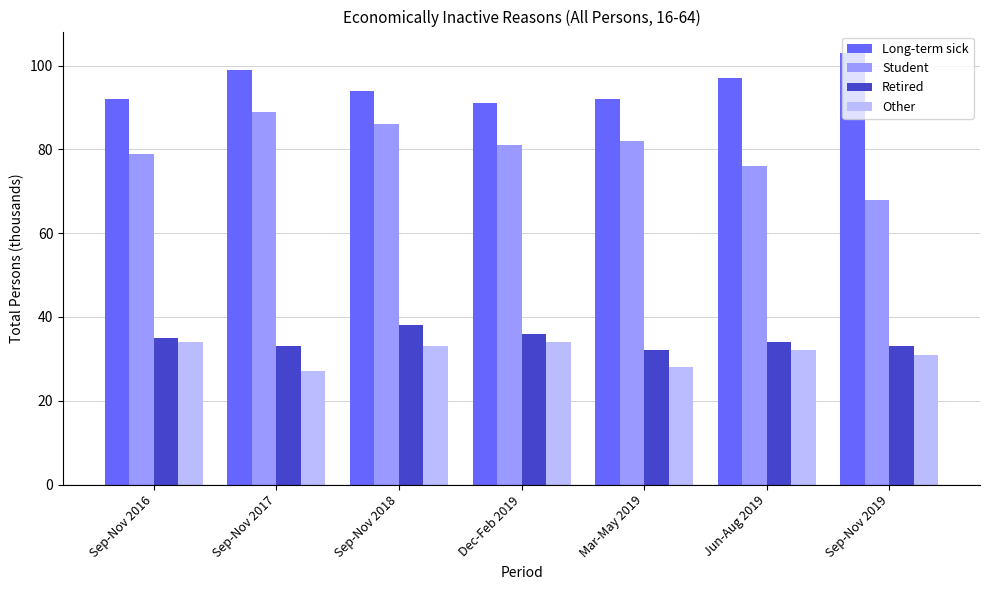

At which label does Retired first exceed 34?

Sep-Nov 2016